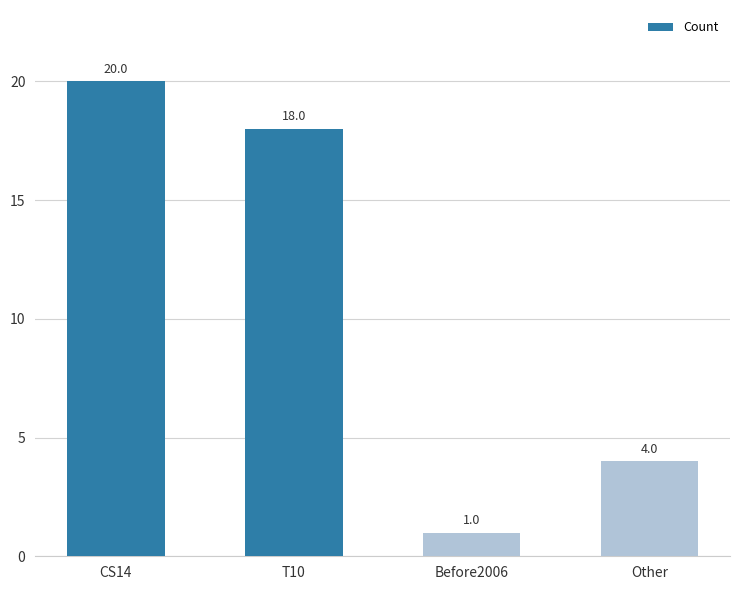

What is the minimum value shown in the chart?

1